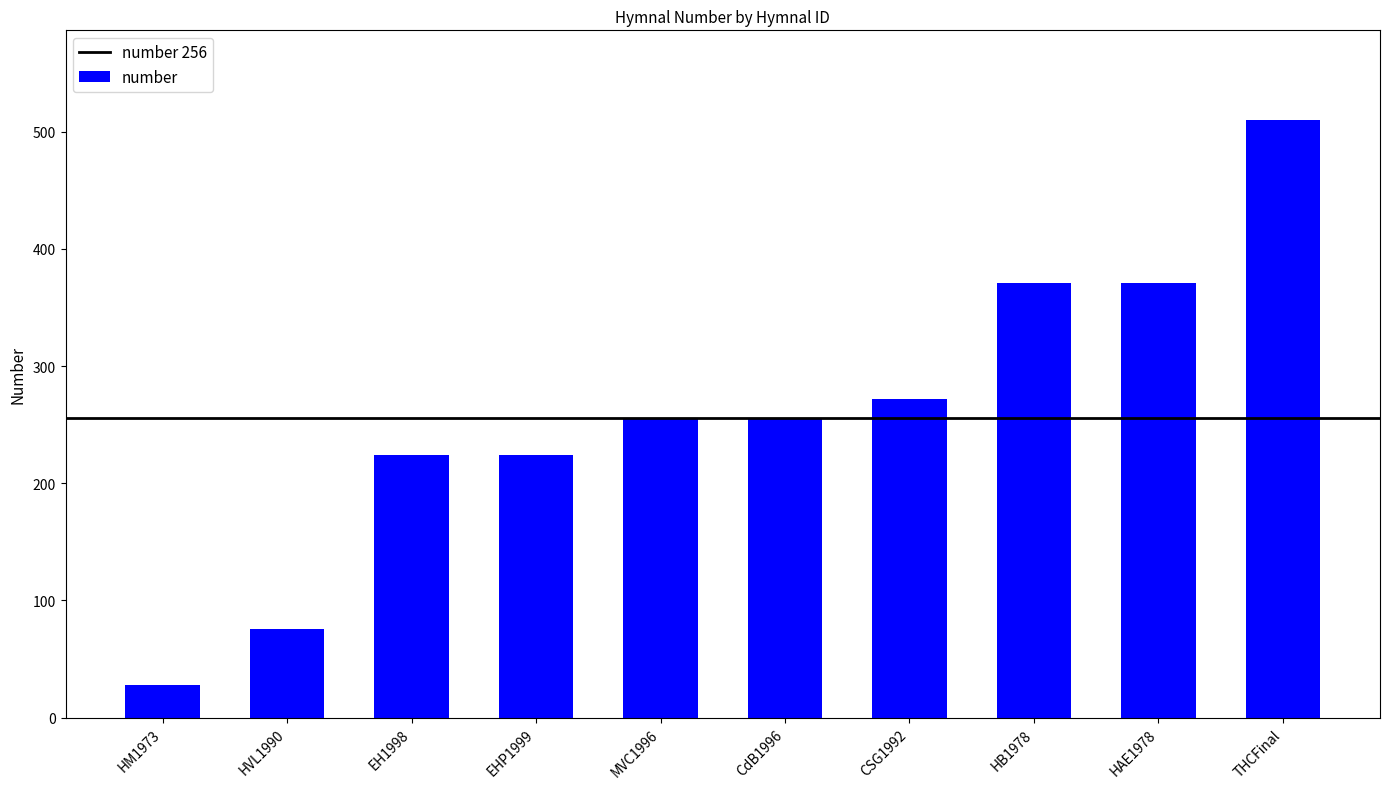

How many distinct data groups are displayed?

1